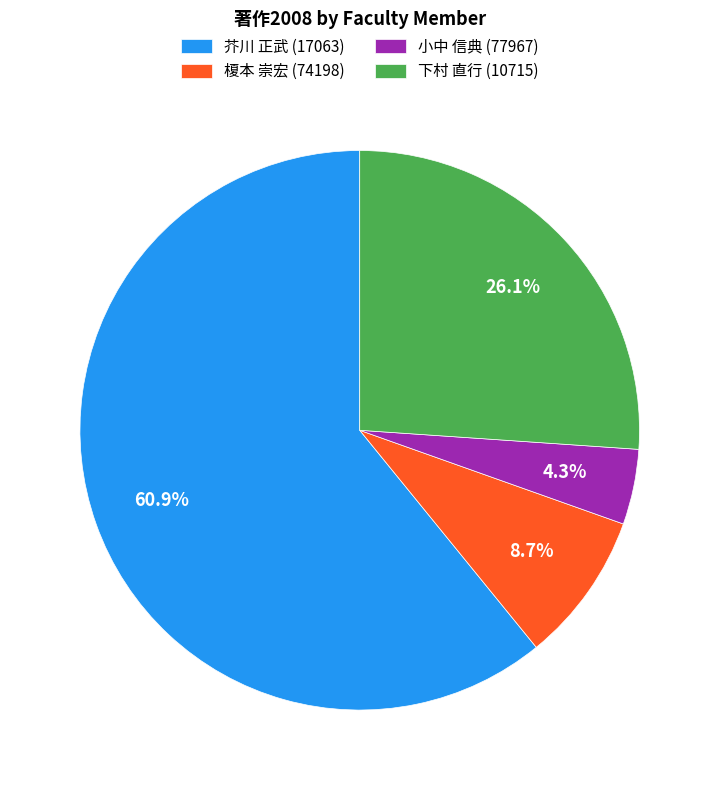

Is it true that 小中 信典 (77967) is 4% of the pie?

True